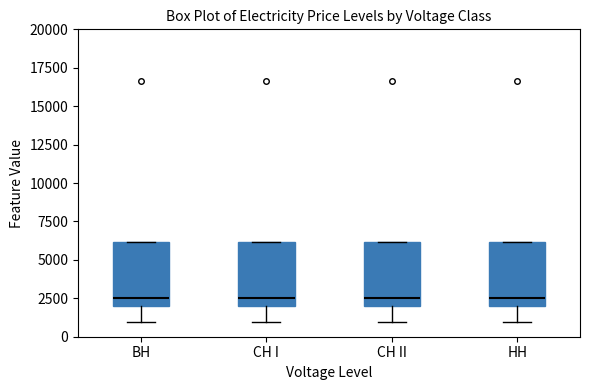

Where is the lower edge of the box for CH I on the y-axis? The values are not printed on the chart, so give them approximately, as read against the axis.

2000